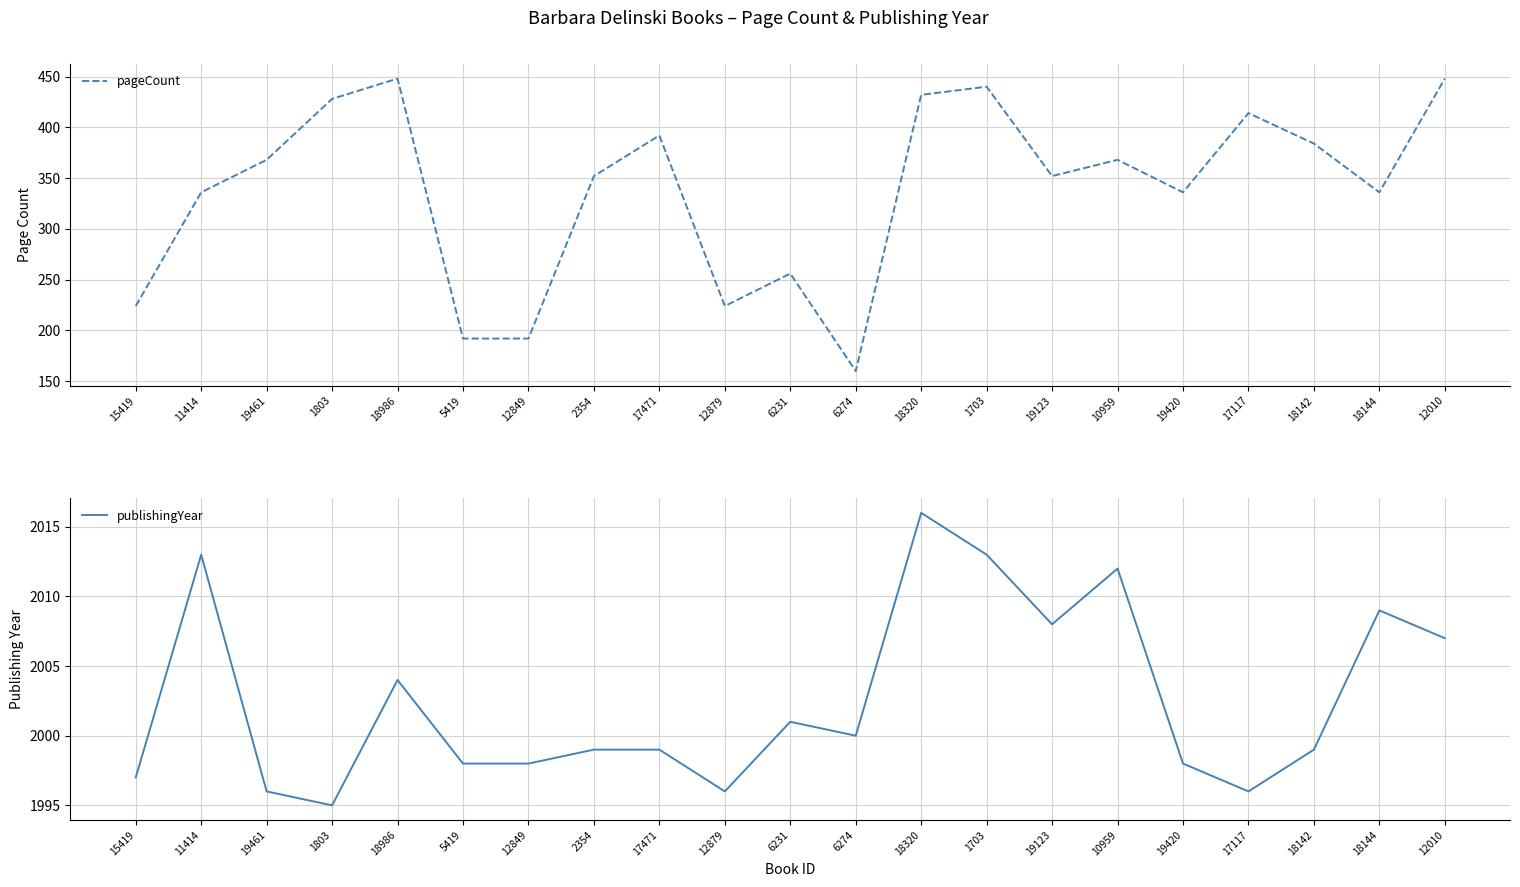

At how many categories does at least one series exceed 415?

21